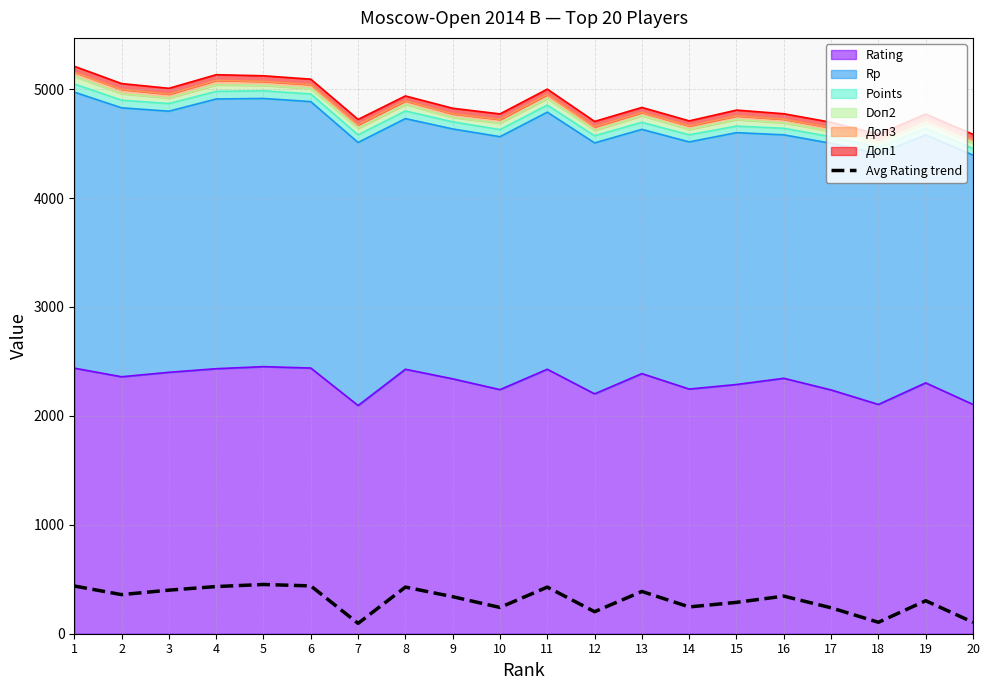

Reading left to right, what are all the values shown in this chart?

438	359	400	433	452	439	95	428	340	241	428	202	388	246	288	345	238	105	303	105